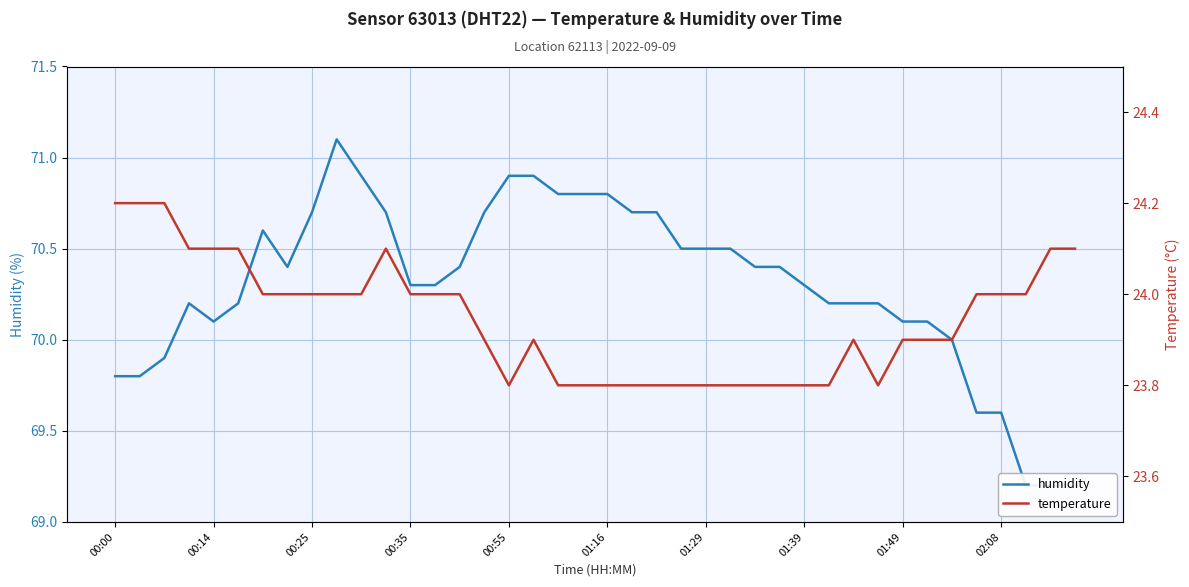

Between 00:14 and 19, which is larger?

19